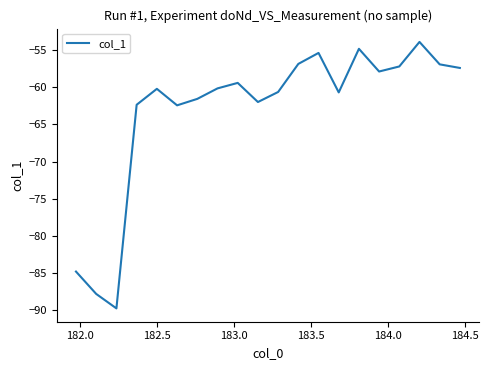

What is the greatest value displayed?

-53.9